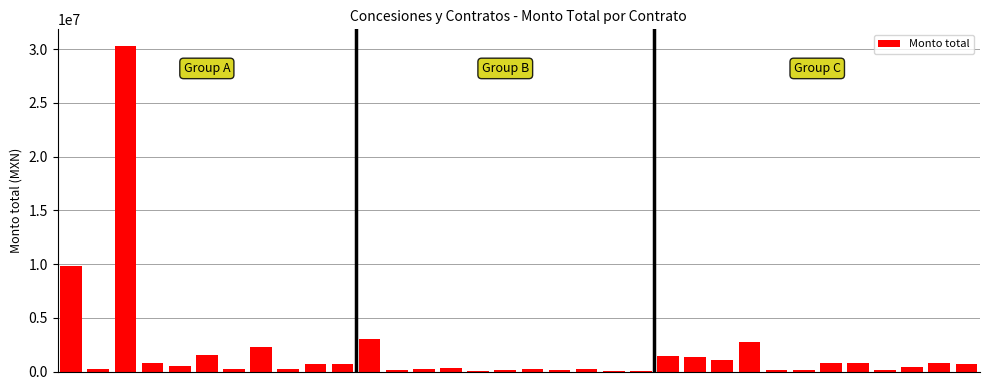

Are the bars horizontal?

No